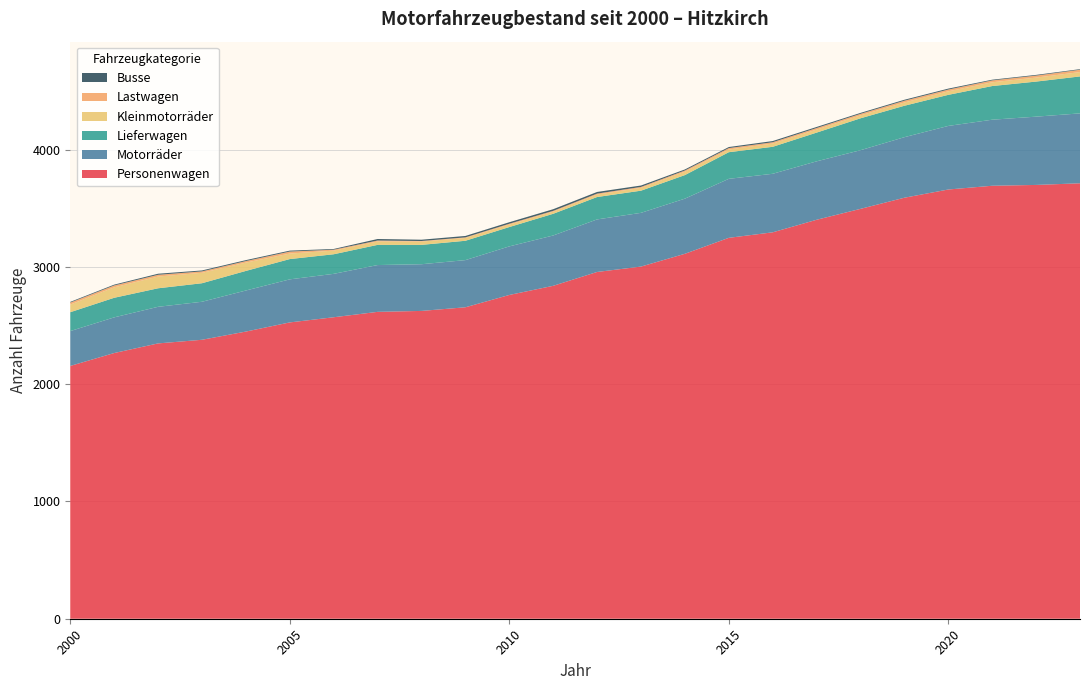

Reading right to left, transcribe all the data shown in this chart.

Personenwagen: 2023=3712	2022=3698	2021=3691	2020=3659	2019=3589	2018=3494	2017=3401	2016=3294	2015=3247	2014=3111	2013=3002	2012=2956	2011=2838	2010=2760	2009=2655	2008=2624	2007=2616	2006=2570	2005=2526	2004=2448	2003=2378	2002=2347	2001=2265	2000=2155
Motorräder: 2023=596	2022=582	2021=563	2020=542	2019=516	2018=500	2017=498	2016=499	2015=503	2014=470	2013=458	2012=448	2011=429	2010=414	2009=402	2008=398	2007=399	2006=370	2005=367	2004=350	2003=324	2002=312	2001=304	2000=297
Lieferwagen: 2023=315	2022=299	2021=287	2020=265	2019=268	2018=272	2017=245	2016=230	2015=227	2014=201	2013=189	2012=191	2011=185	2010=165	2009=165	2008=165	2007=172	2006=167	2005=173	2004=167	2003=158	2002=158	2001=167	2000=161
Kleinmotorräder: 2023=37	2022=34	2021=32	2020=30	2019=28	2018=25	2017=26	2016=28	2015=23	2014=29	2013=24	2012=21	2011=18	2010=21	2009=24	2008=28	2007=29	2006=31	2005=47	2004=71	2003=89	2002=100	2001=89	2000=65
Lastwagen: 2023=20	2022=17	2021=16	2020=15	2019=15	2018=13	2017=13	2016=11	2015=12	2014=10	2013=8	2012=8	2011=7	2010=7	2009=5	2008=5	2007=8	2006=8	2005=17	2004=13	2003=12	2002=15	2001=16	2000=17
Busse: 2023=5	2022=6	2021=6	2020=8	2019=8	2018=8	2017=9	2016=10	2015=9	2014=9	2013=12	2012=14	2011=14	2010=13	2009=12	2008=11	2007=13	2006=6	2005=8	2004=8	2003=8	2002=9	2001=7	2000=6